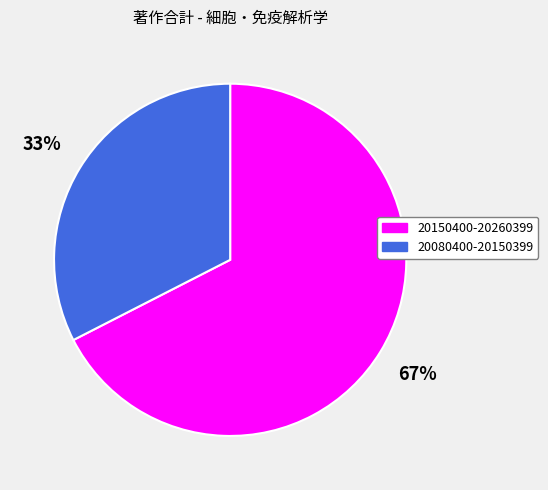

To the nearest percent, what is the average slice percentage?

50%